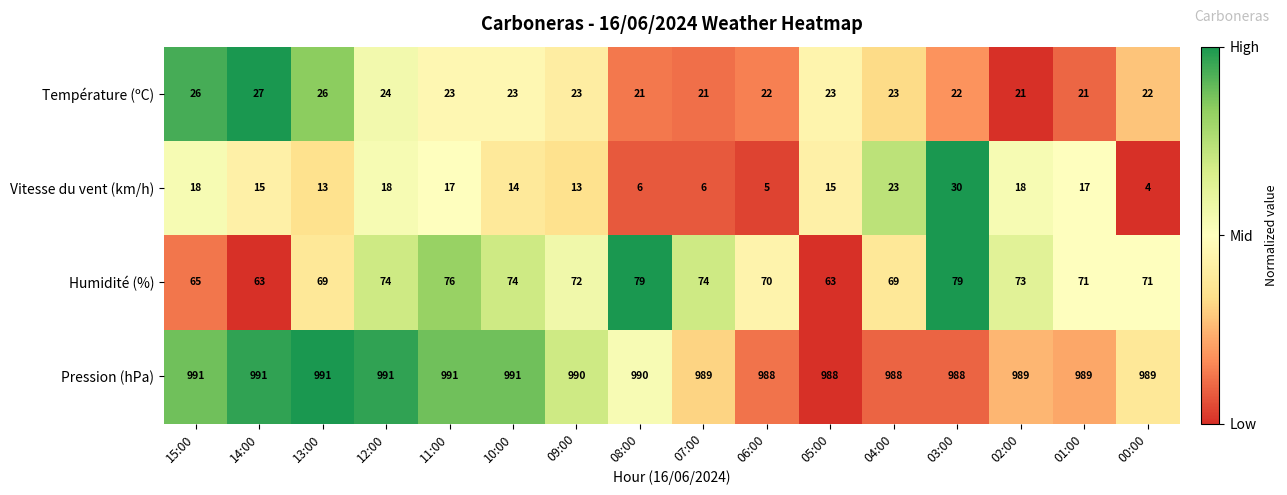

Which category has the lowest value across all series?

00:00